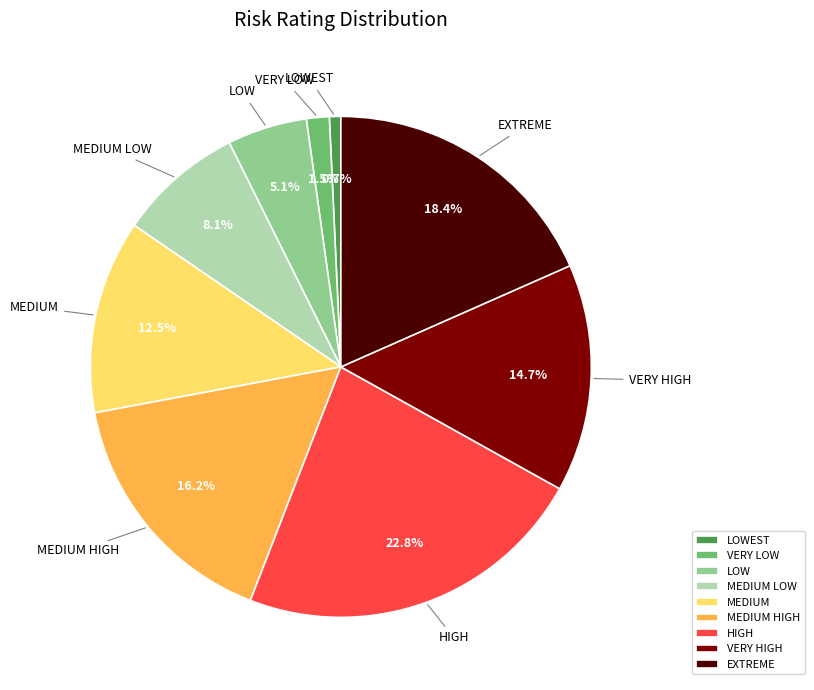

How many slices are in this pie chart?

9